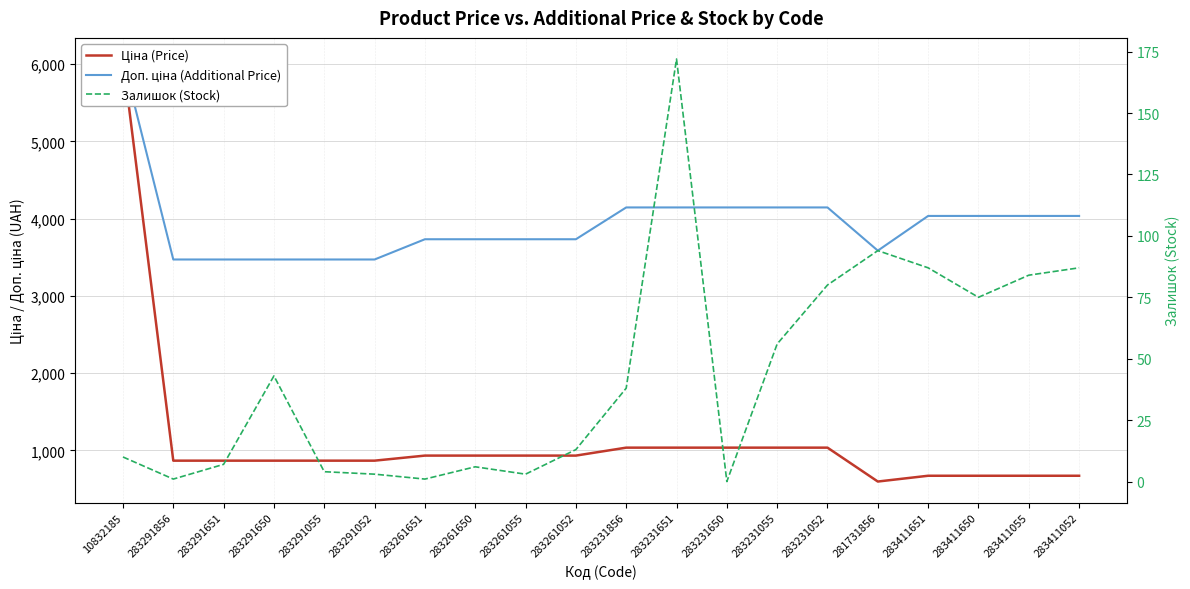

What value does the Залишок (Stock) series have at 281731856?

94.0